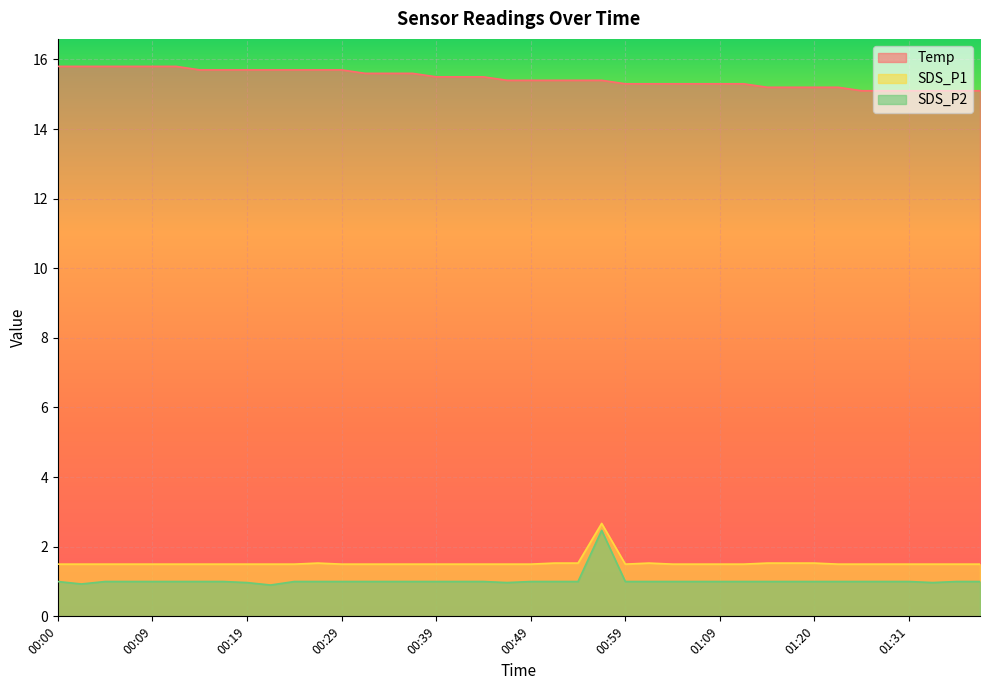

How many data points does each series have?

40